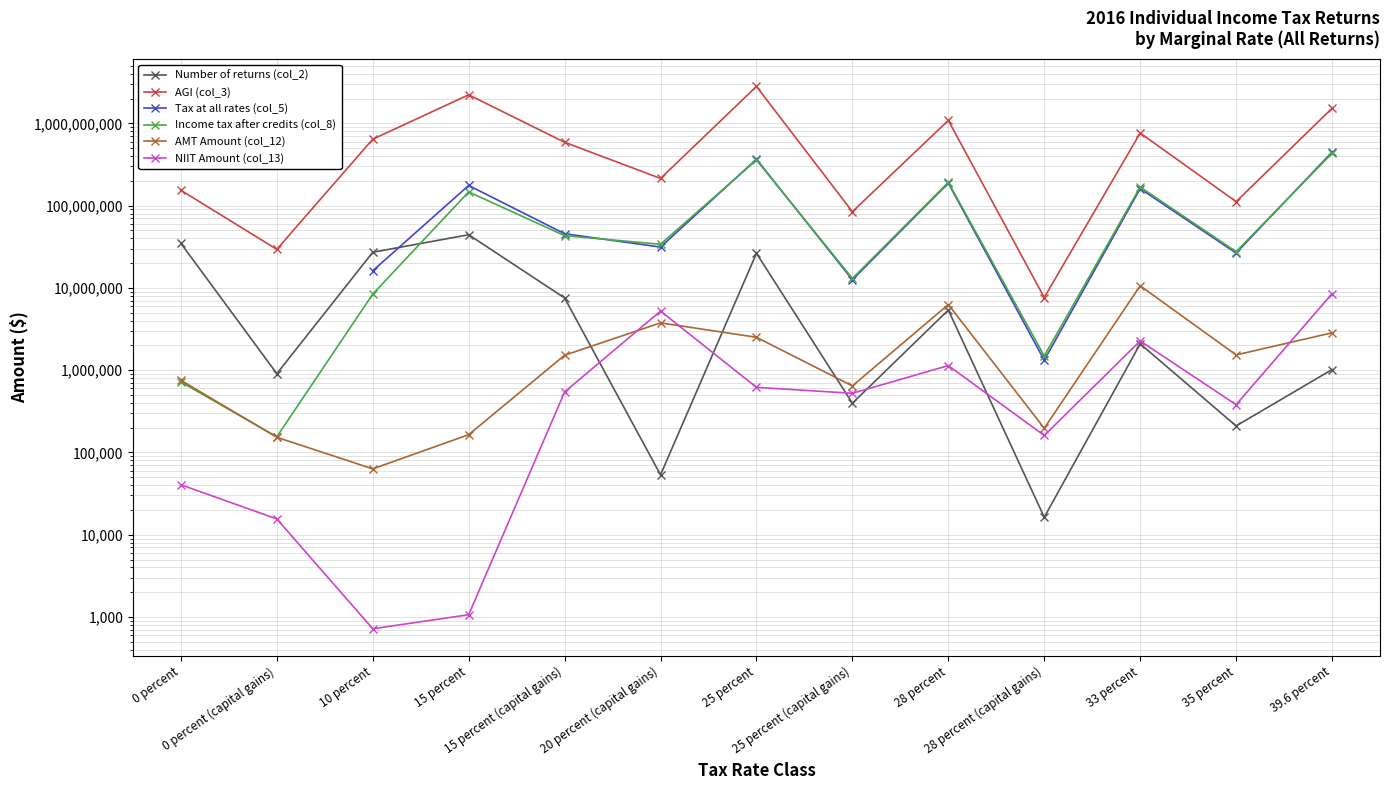

Where do Tax at all rates (col_5) and Number of returns (col_2) first cross each other?

10 percent and 15 percent